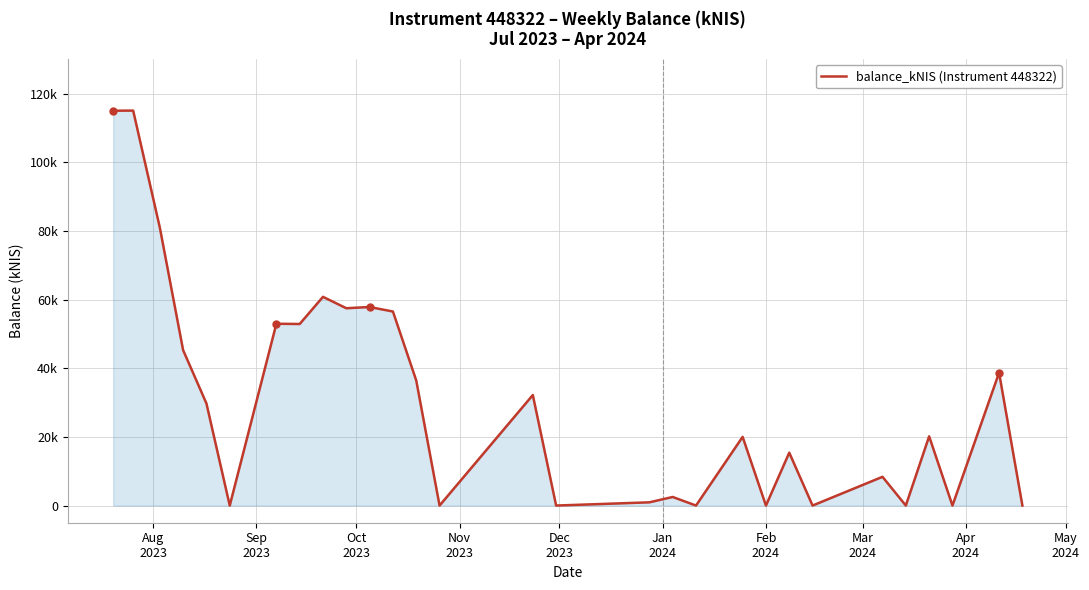

Does the chart have visible grid lines?

Yes